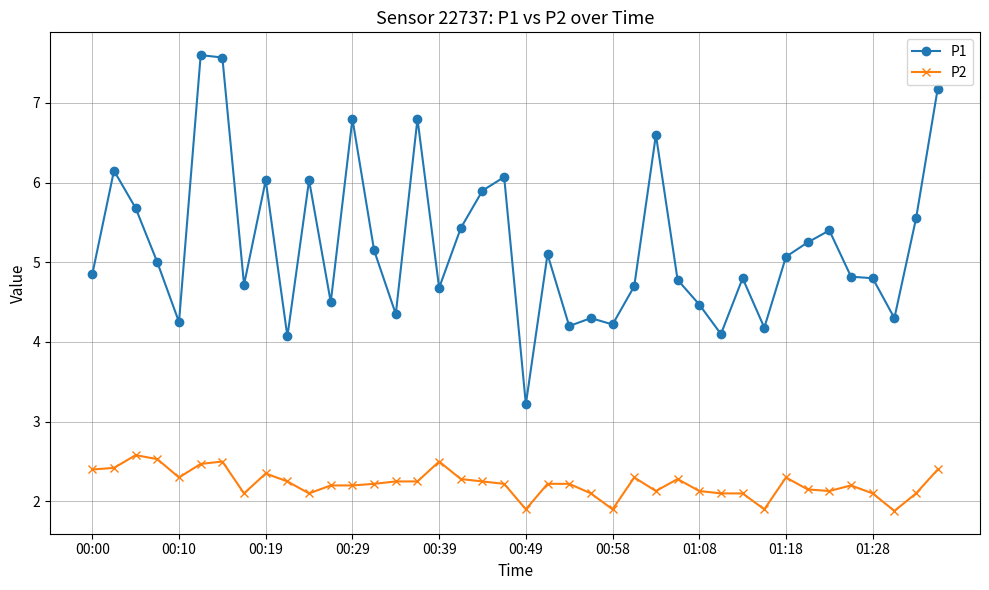

At how many categories does at least one series exceed 4?

39